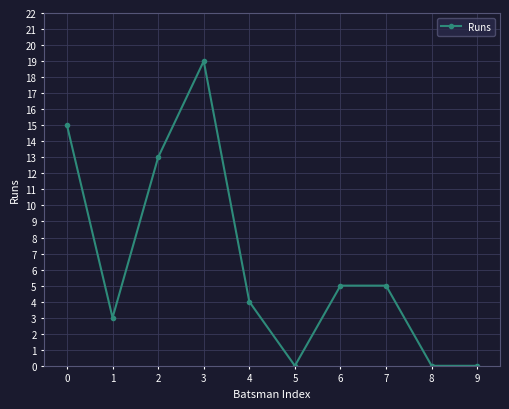

How many series are shown in this chart?

1